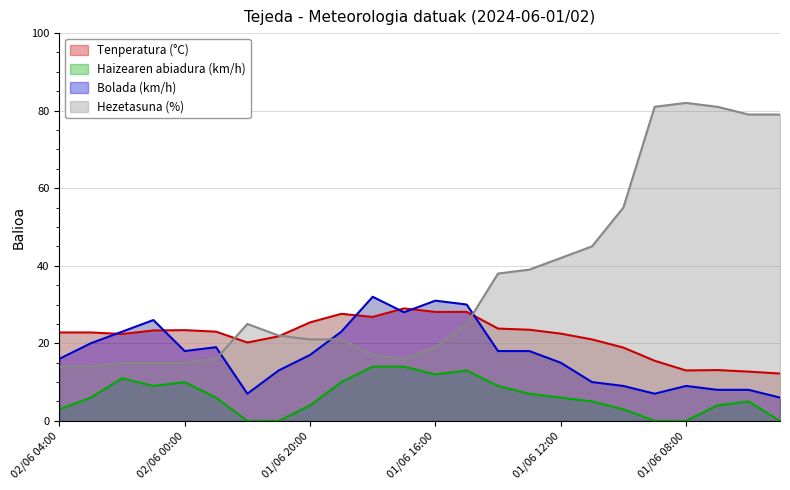

What is the greatest value displayed?

82.0